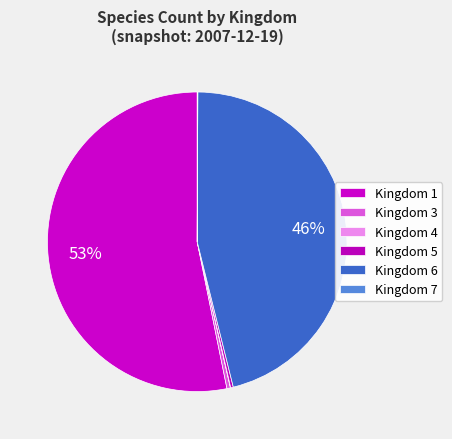

To the nearest percent, what is the difference between the largest and smallest slice percentages?

53%